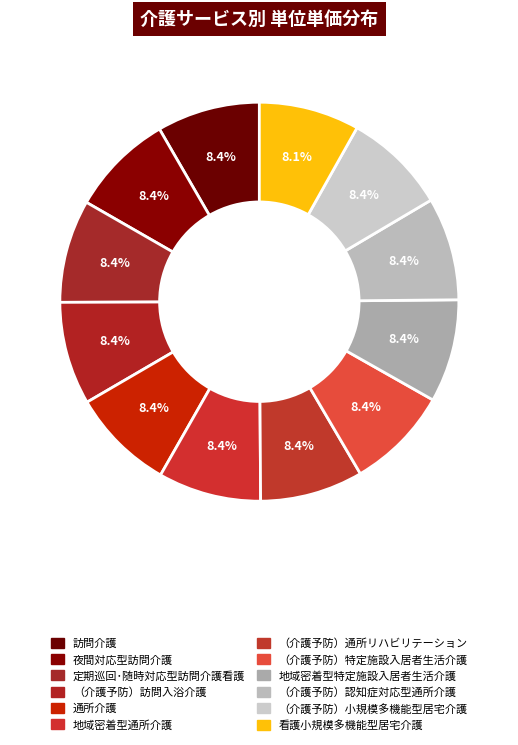

Is it true that 地域密着型通所介護 is 1% of the pie?

False